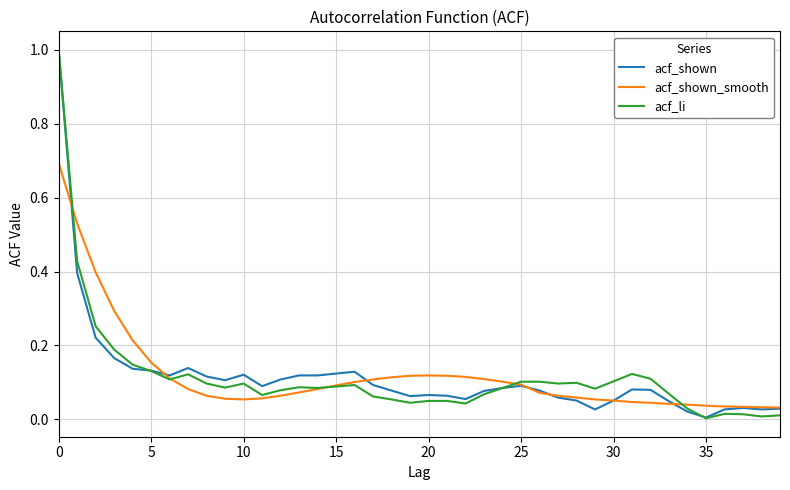

Which series has the widest spread of values?

acf_li